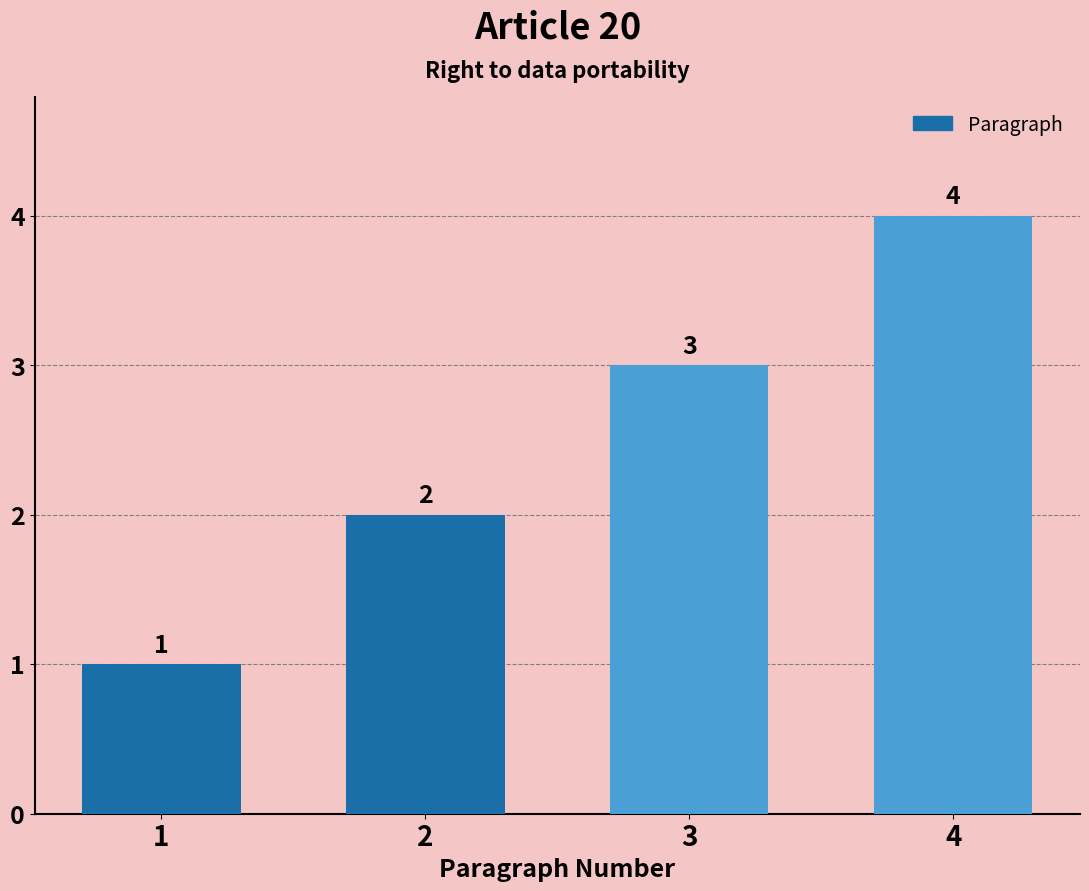

Reading right to left, list all the values displayed in this chart.

4	3	2	1